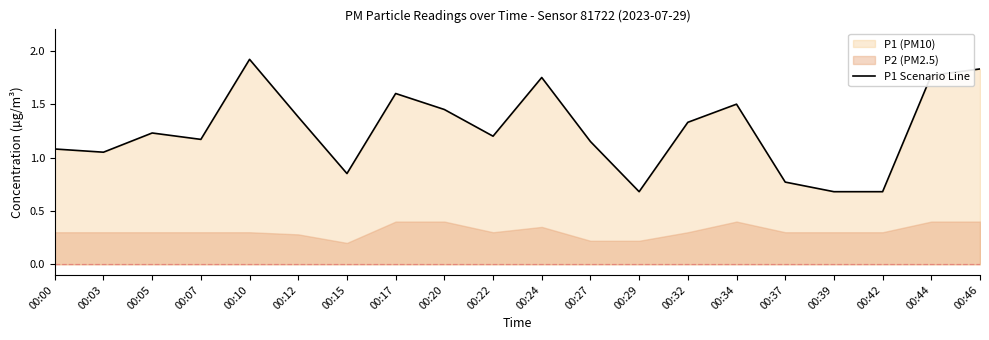

Rank the categories by value from lowest to highest.

00:29, 00:39, 00:42, 00:37, 00:15, 00:03, 00:00, 00:27, 00:07, 00:22, 00:05, 00:32, 00:12, 00:20, 00:34, 00:17, 00:24, 00:44, 00:46, 00:10